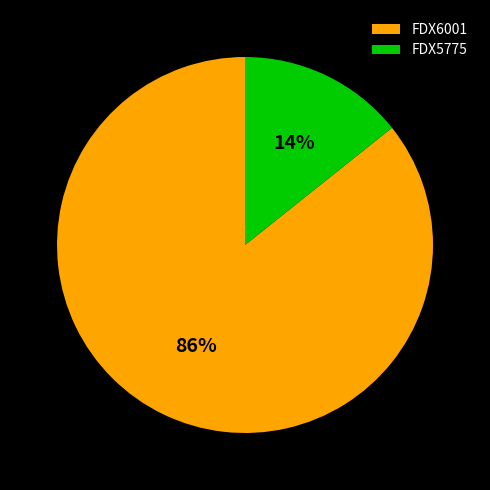

Which has a higher value, FDX5775 or FDX6001?

FDX6001